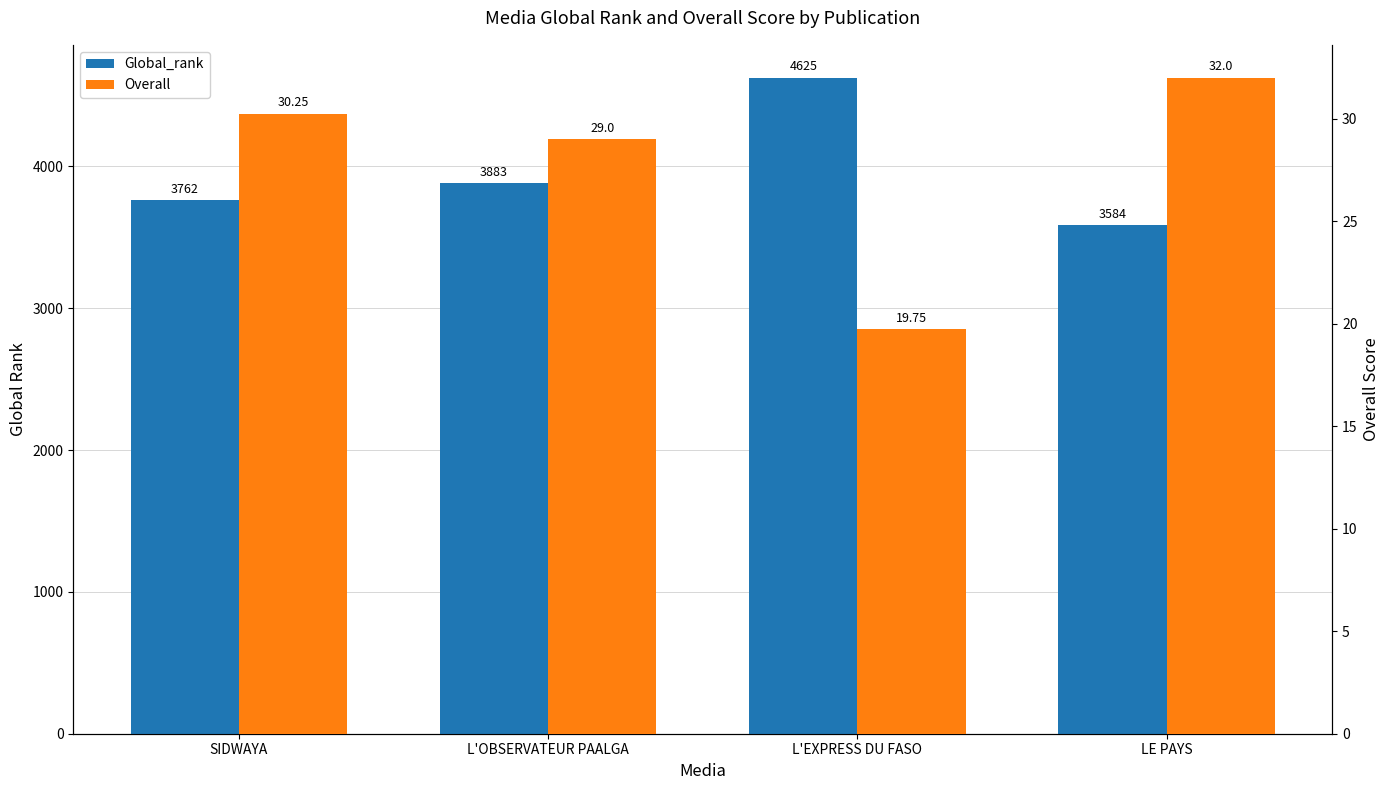

What is the greatest value displayed?

4625.0